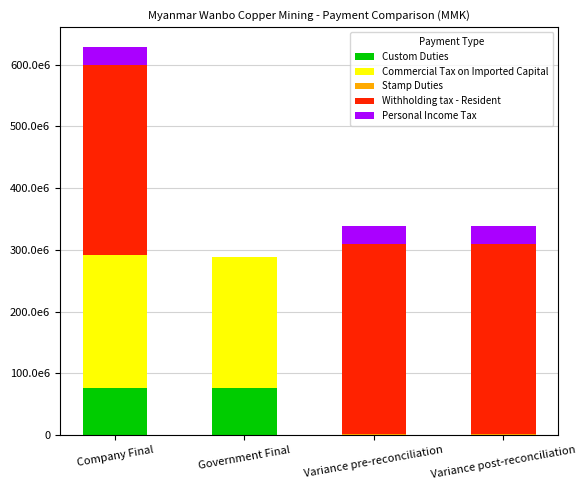

The Stamp Duties series shows 2256796.7 at Variance post-reconciliation. True or false?

False